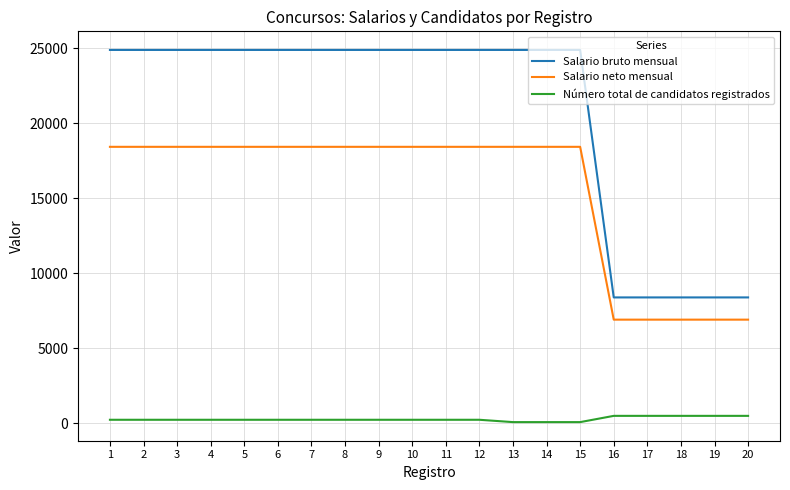

True or false: Salario neto mensual and Salario bruto mensual intersect in this chart.

False